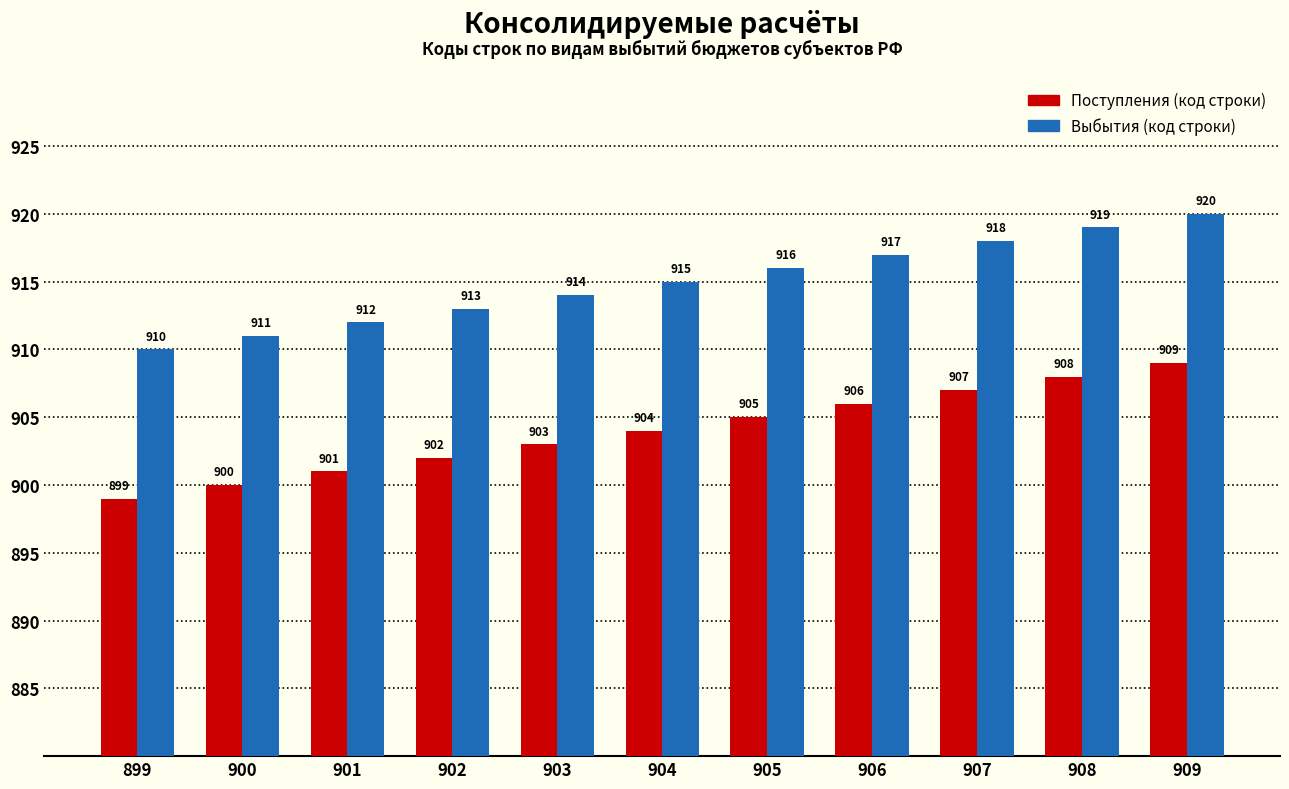

True or false: Выбытия (код строки) has a value of 913 at 902.

True